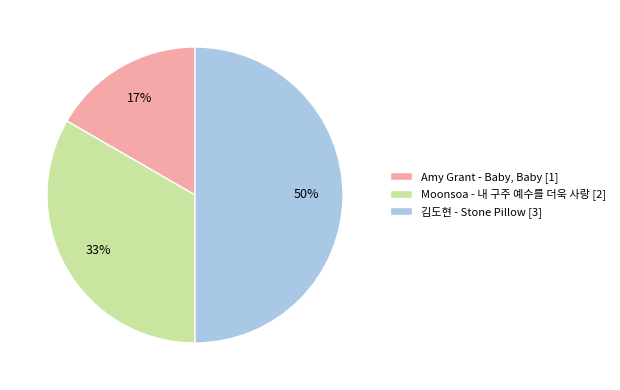

Which category has the biggest portion of the pie?

김도현 - Stone Pillow